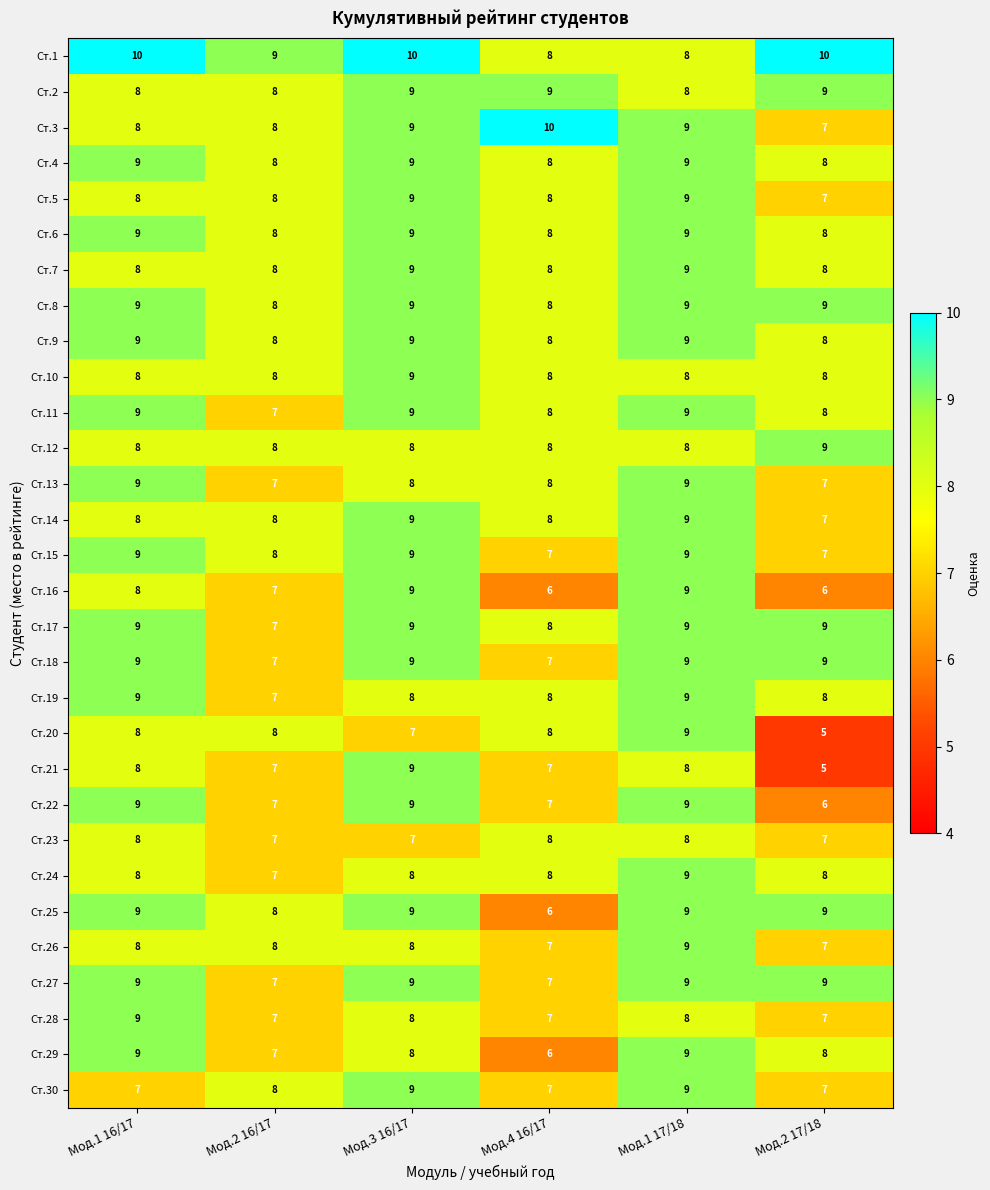

Which series has the largest total across all categories?

Ст.1